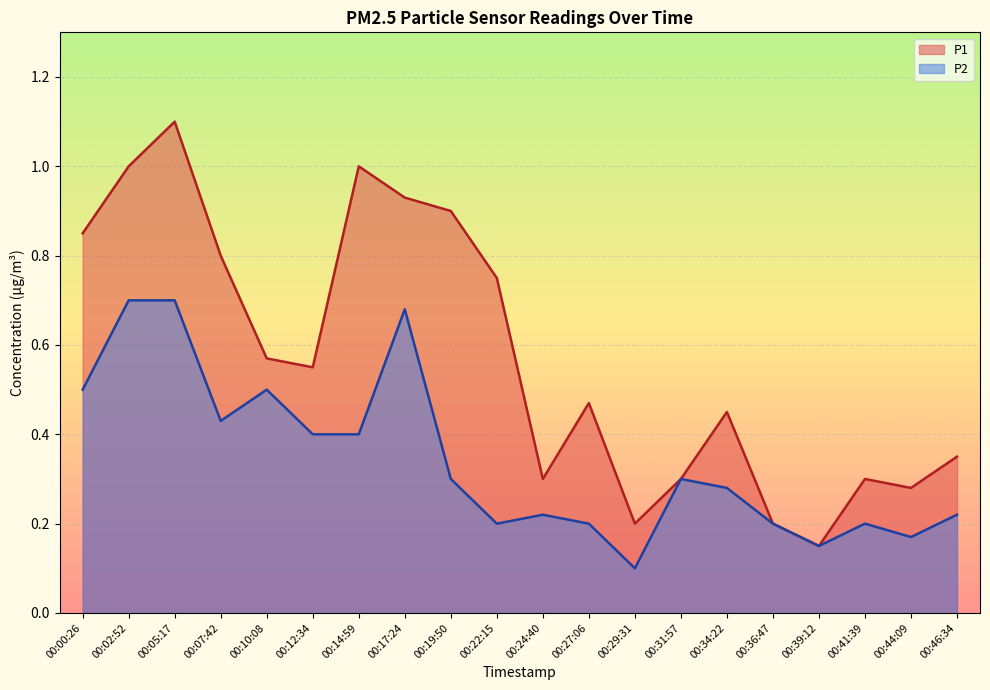

What is the label of the 10th point from the left?

00:22:15